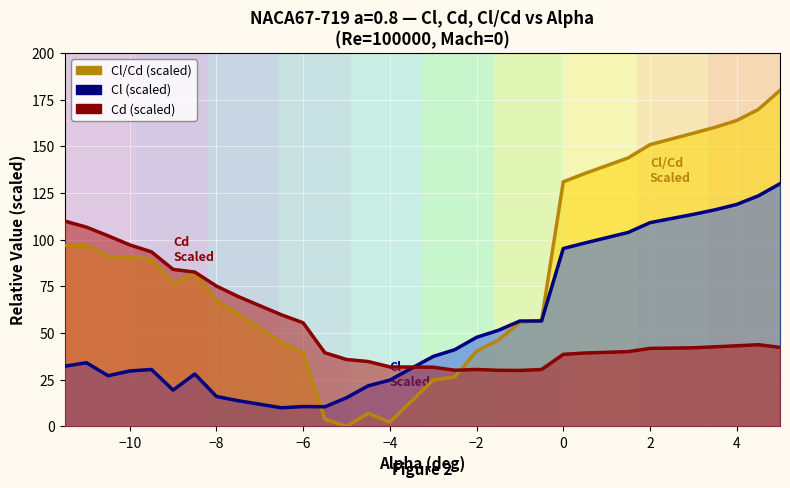

How many interior local peaks does the Cd curve series have?

2